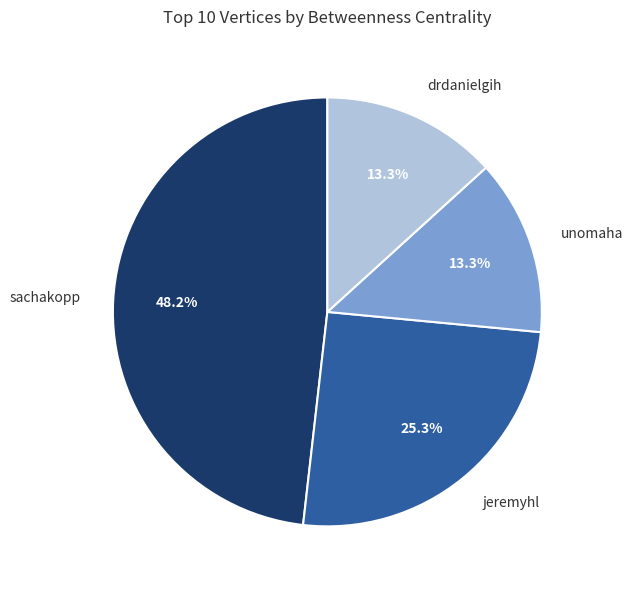

True or false: sachakopp accounts for 40% of the total.

False